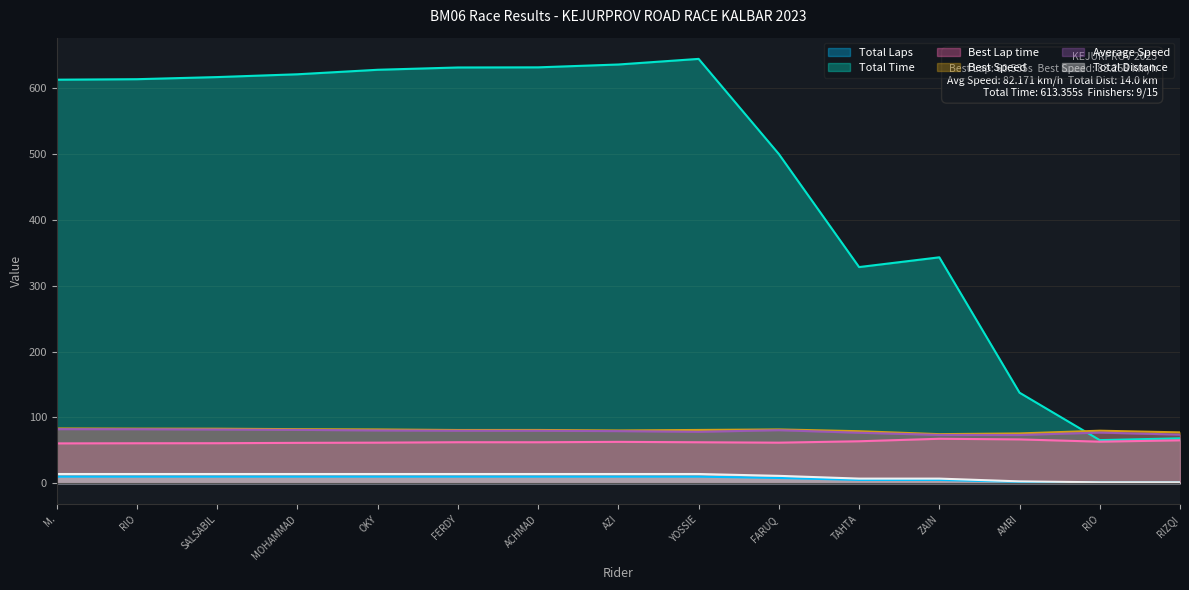

True or false: Total Distance and Average Speed cross at least once.

False